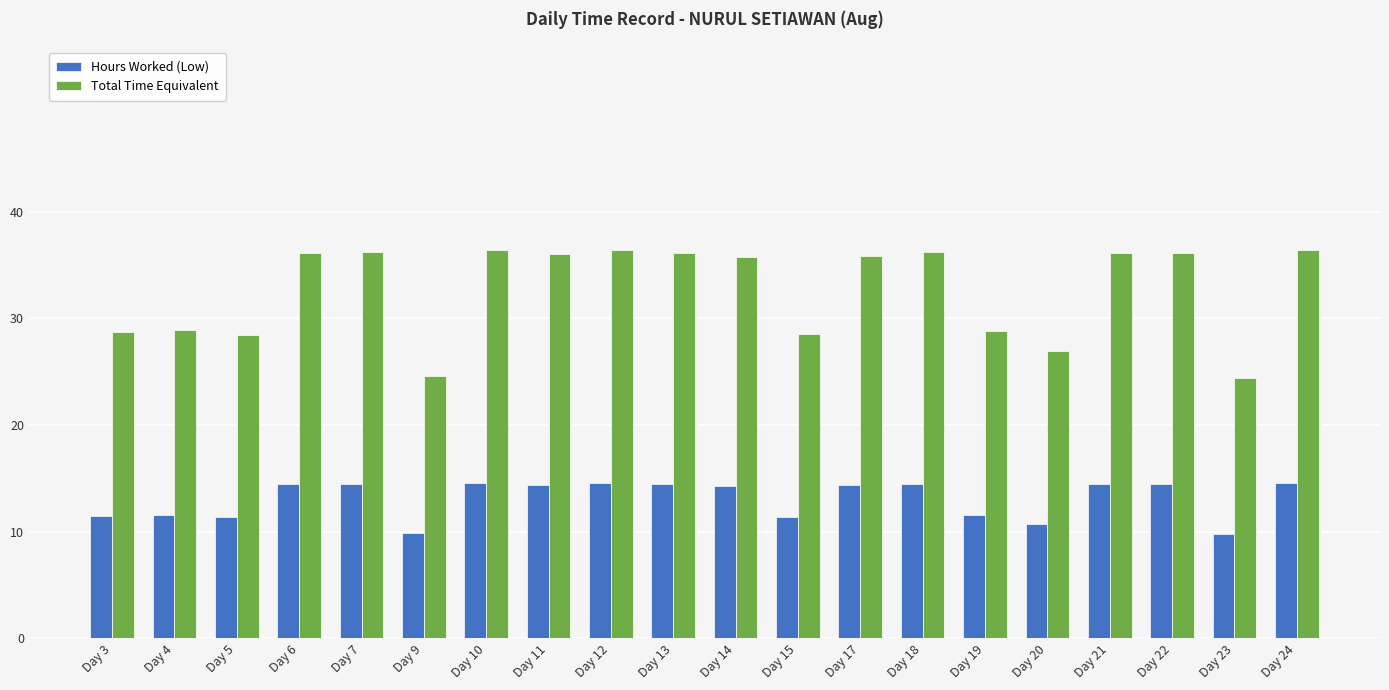

What is the spread (max minus min) of values at Day 21?

21.7